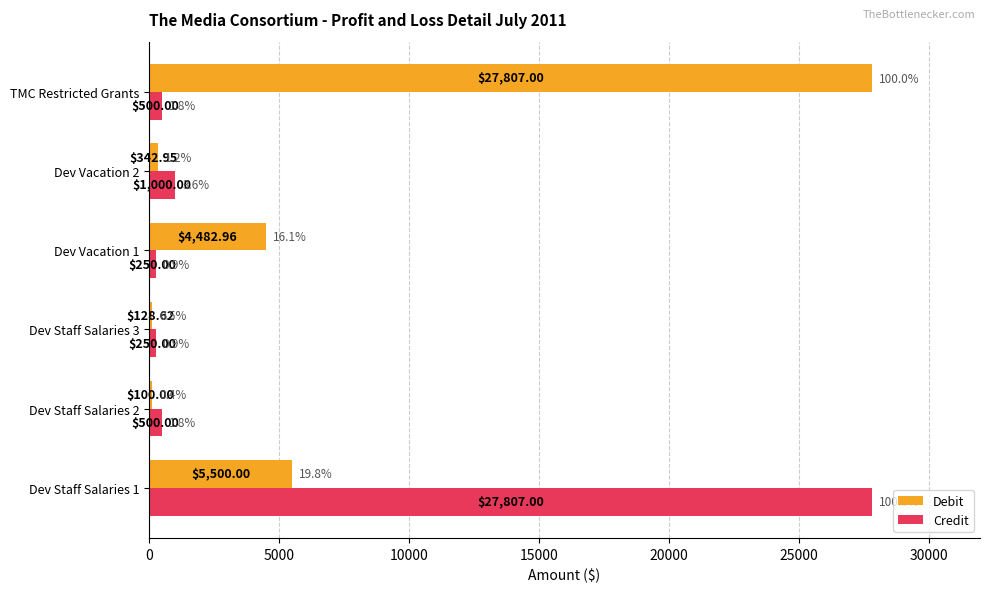

Which series changed the most between Dev Staff Salaries 3 and Dev Vacation 2?

Credit